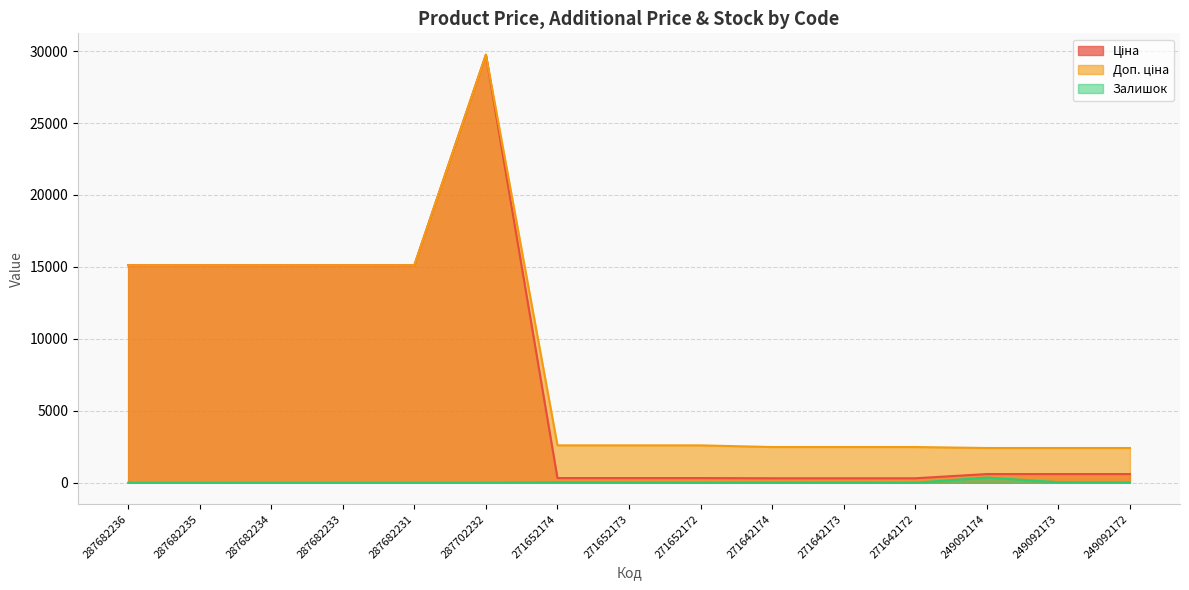

Does the chart have visible grid lines?

Yes